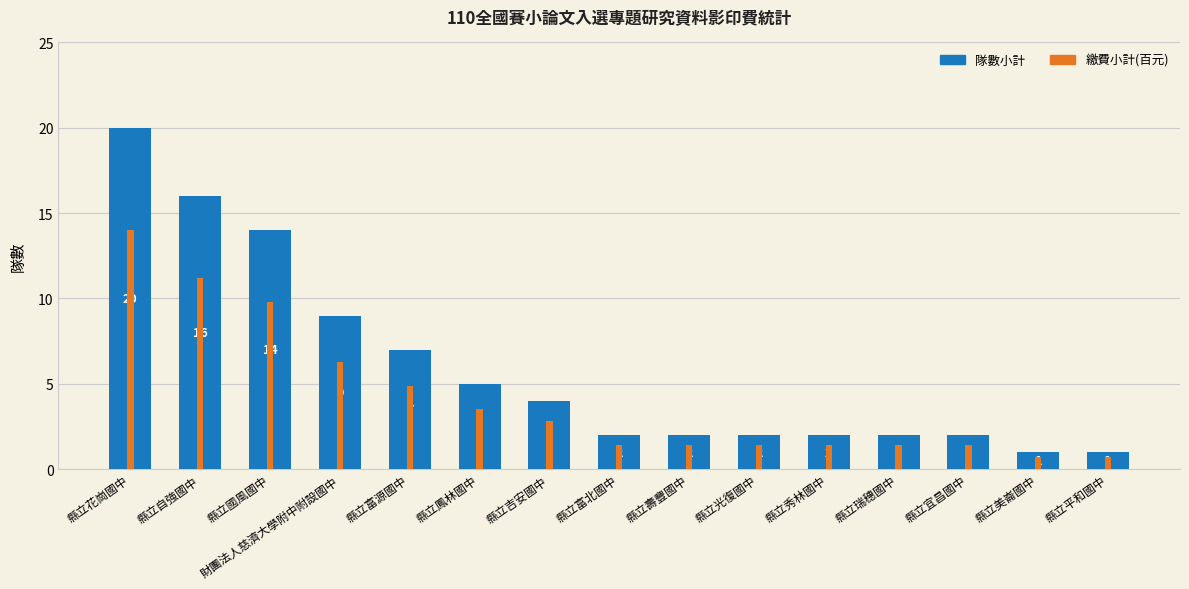

How many values in the 繳費小計(百元) series are below 1?

2